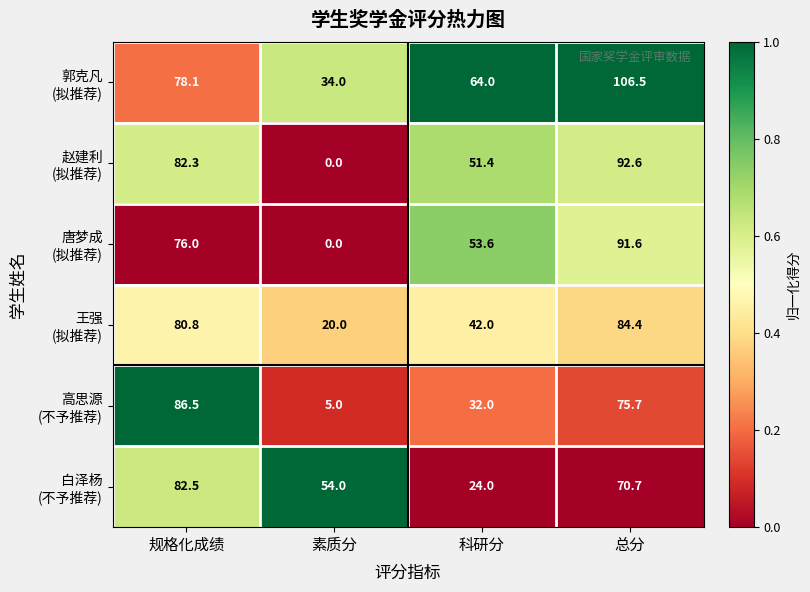

What is the spread (max minus min) of values at 科研分?

40.0